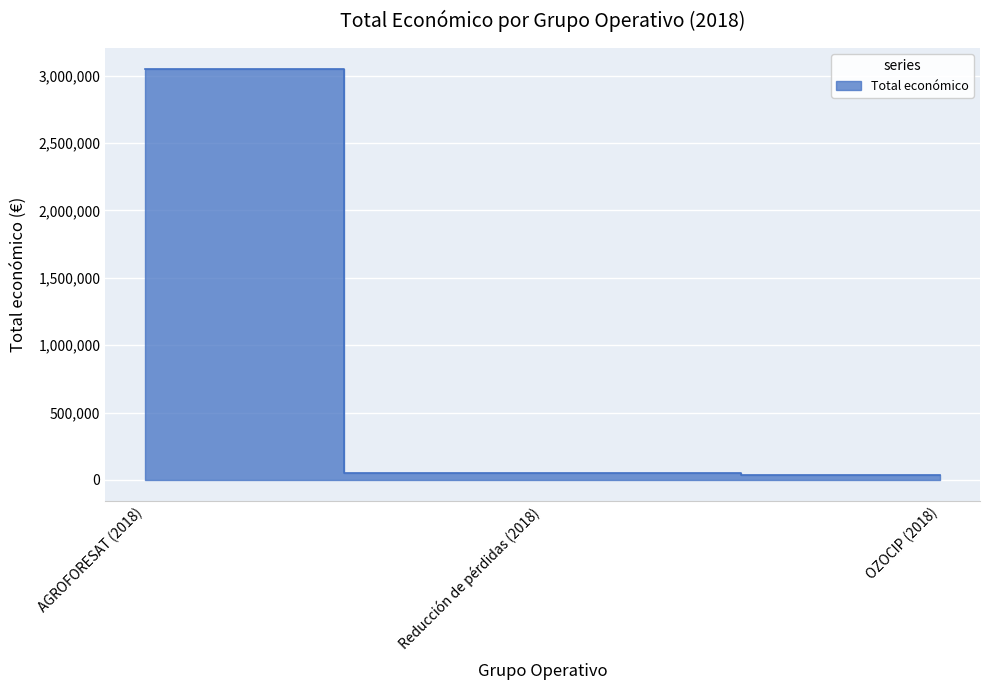

Between AGROFORESAT (2018) and Reducción de pérdidas (2018), which is larger?

AGROFORESAT (2018)